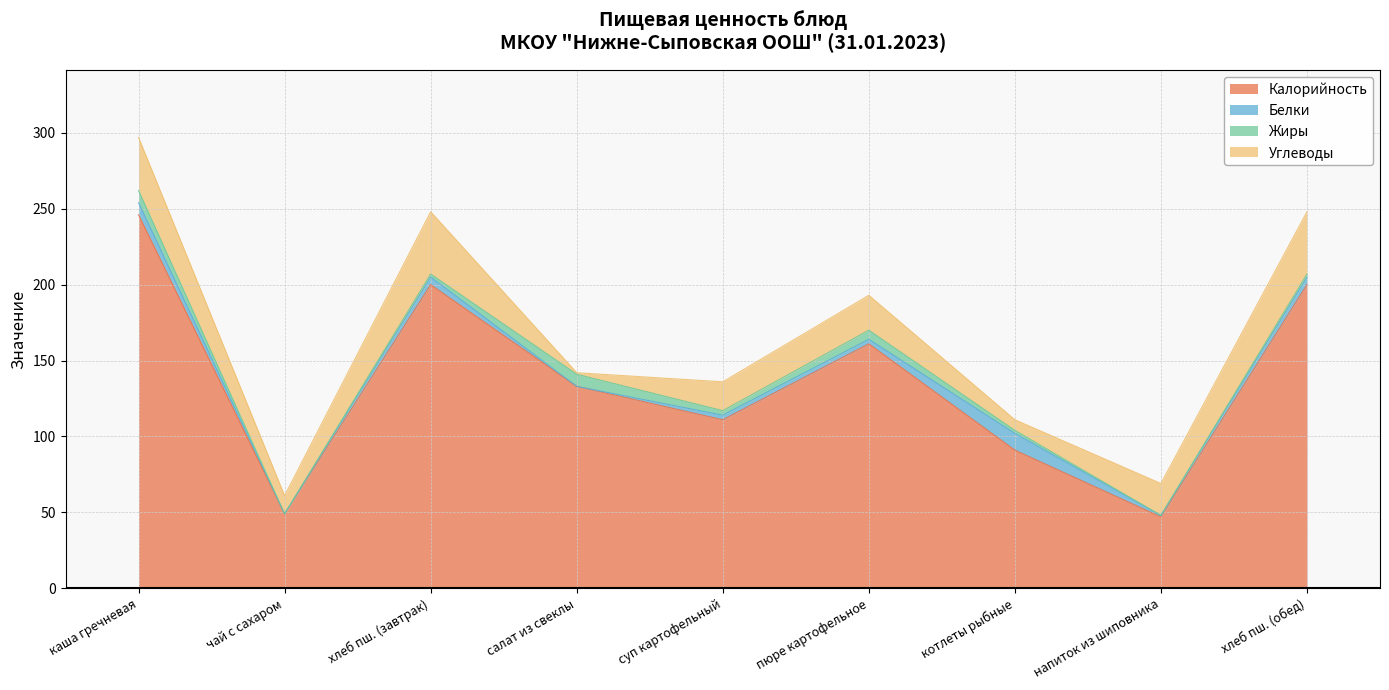

What is the total value across all series at напиток из шиповника?

69